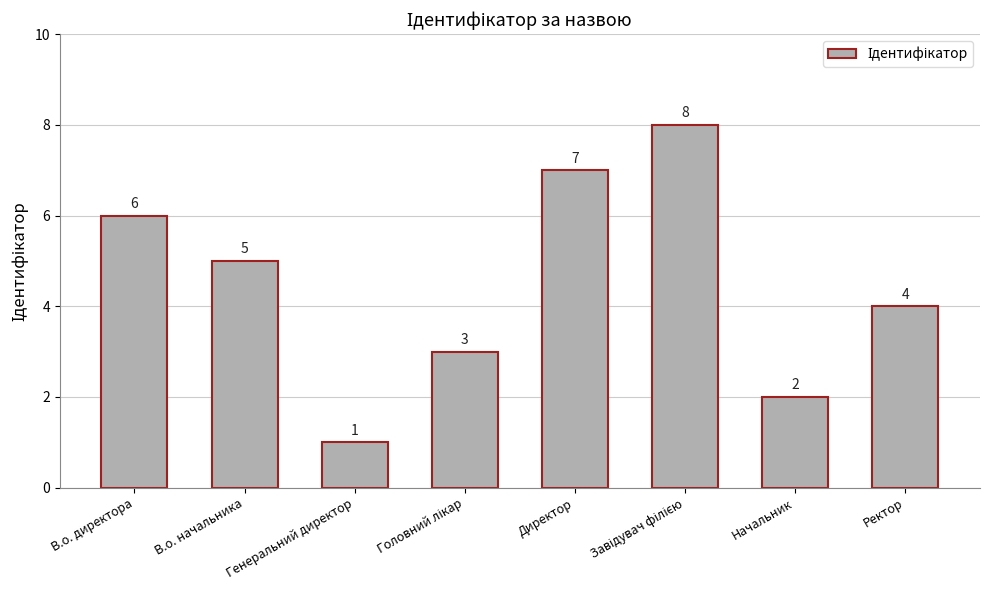

What is the approximate value at В.о. директора?

6